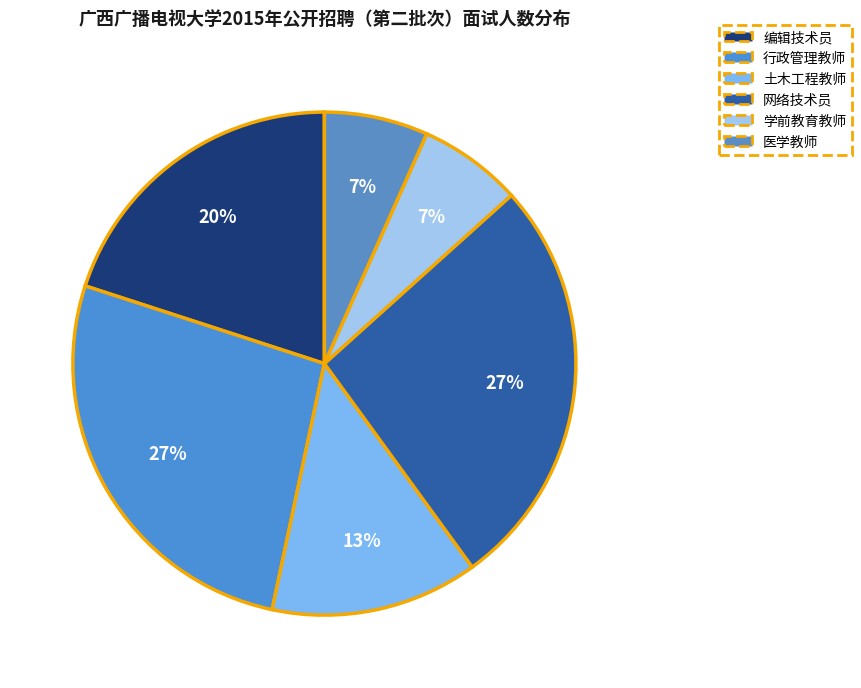

Is 行政管理教师 the majority of the pie?

No